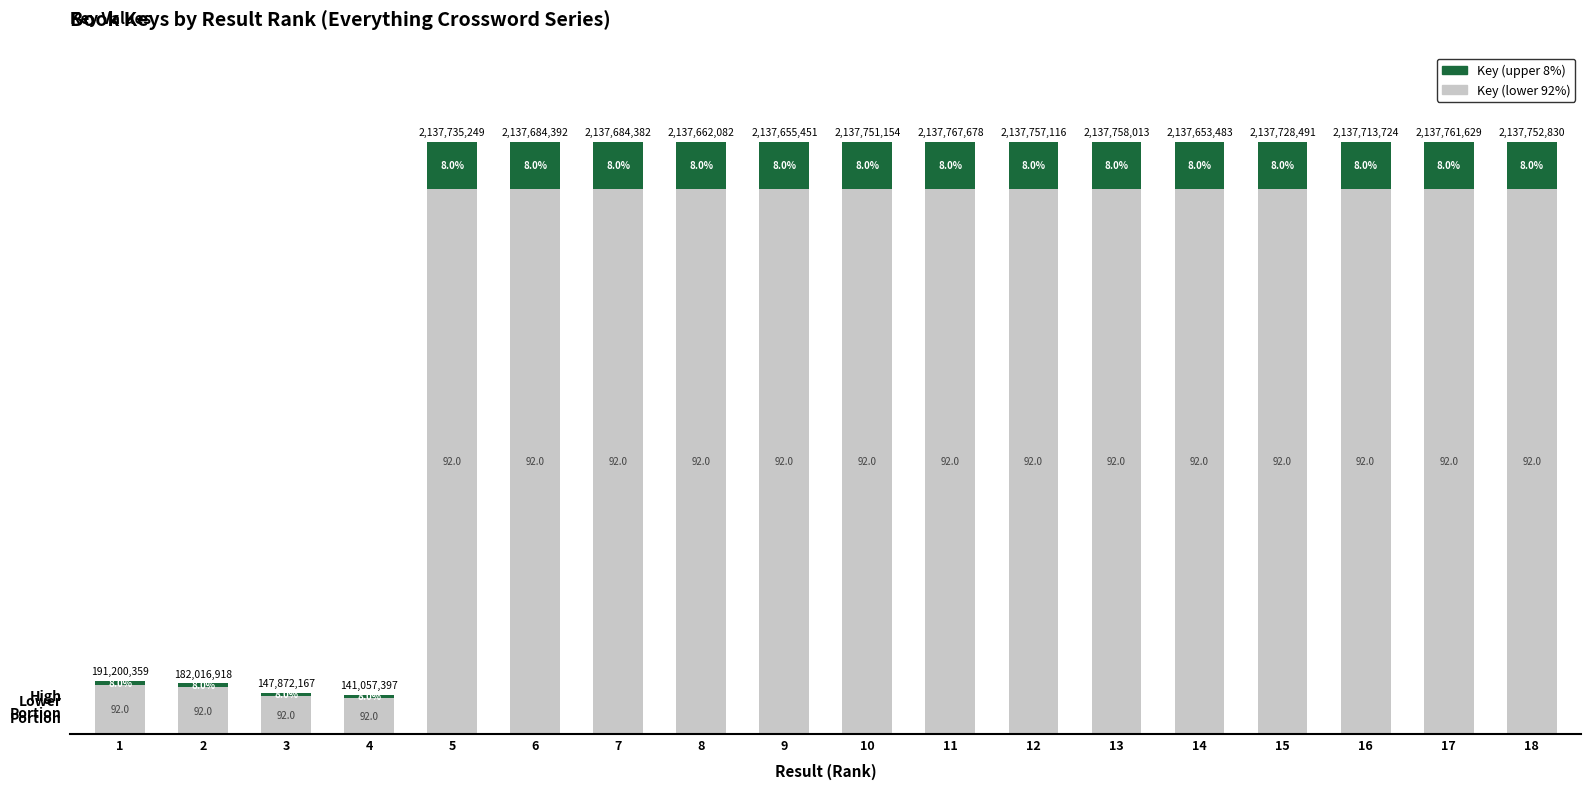

What is the total value across all series at 18?

100.0